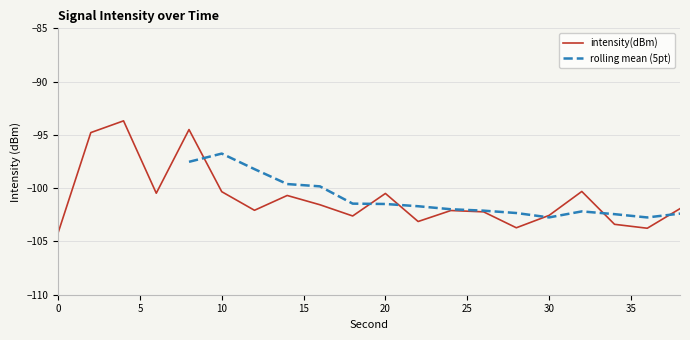

What is the value of the 15th point from the left?

-103.7